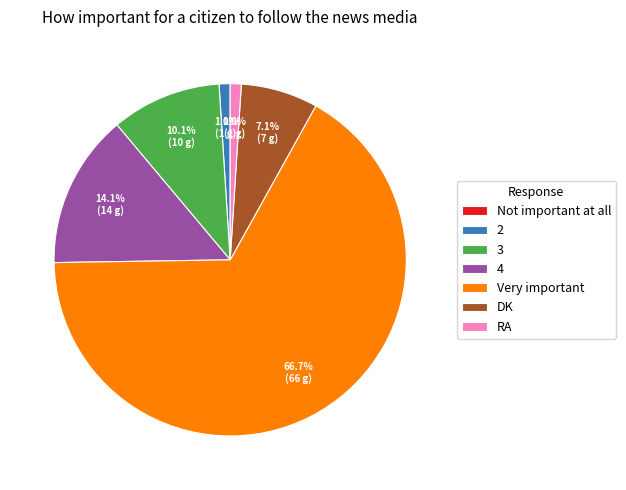

Which has a higher value, Very important or 3?

Very important